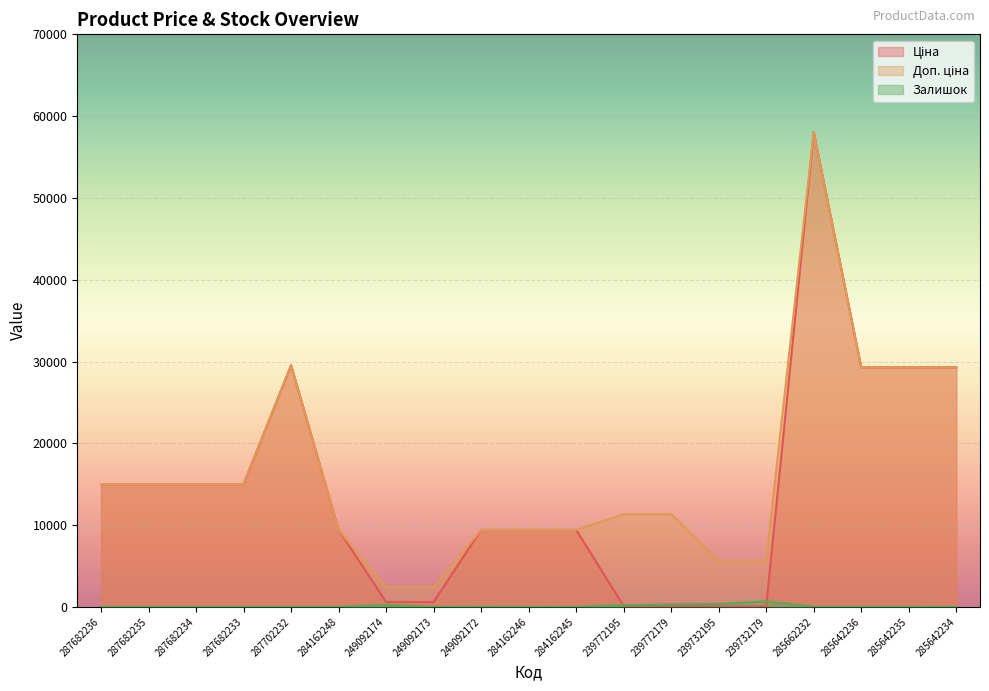

True or false: Доп. ціна and Ціна cross at least once.

False